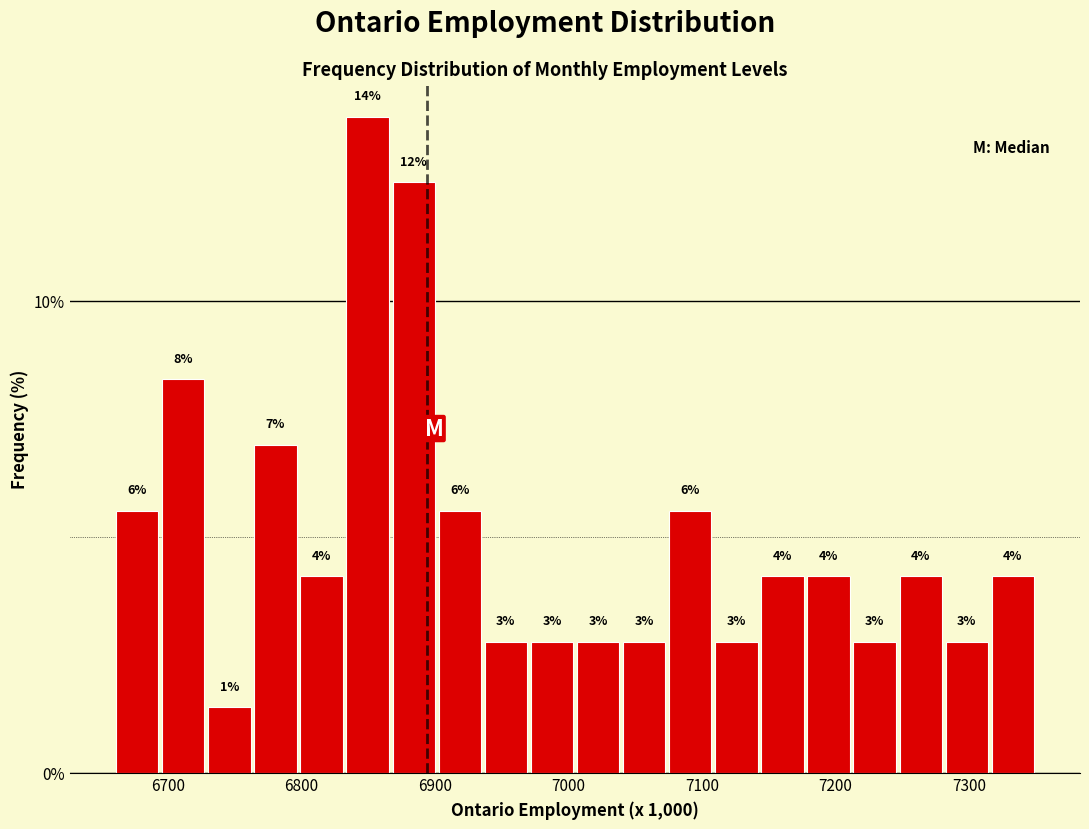

Read against the x-axis, roughly where is the centre of the tallest bar?

6850